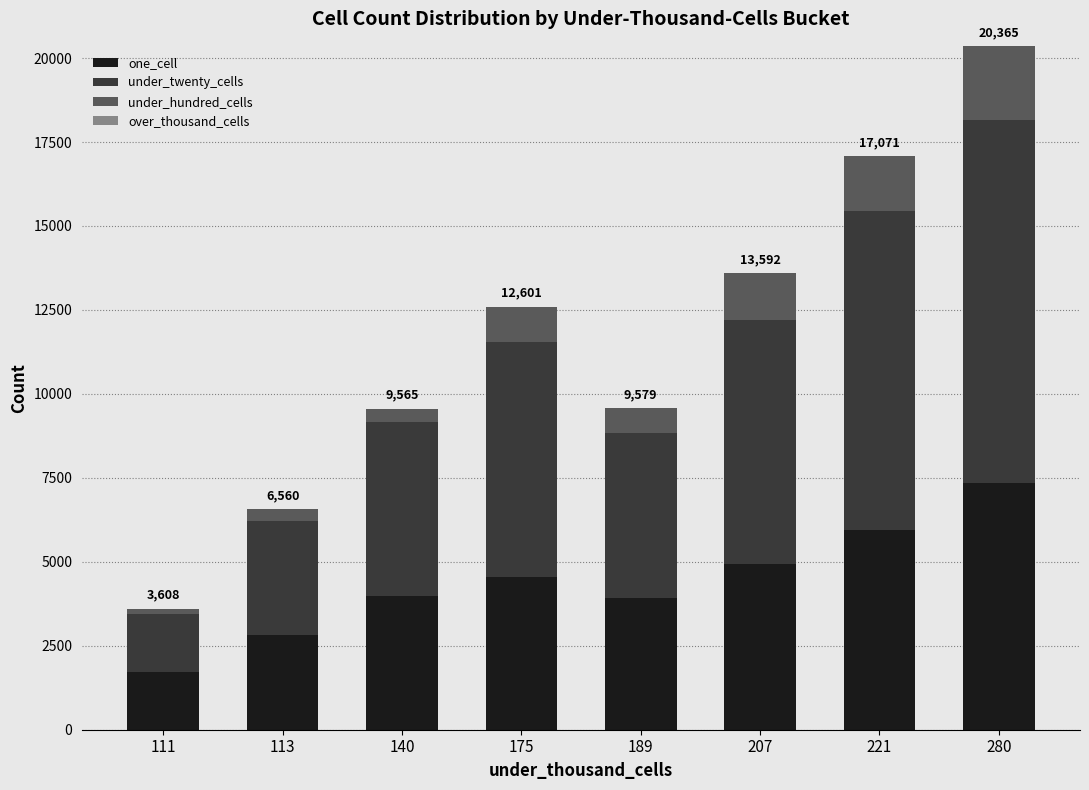

What is the difference between the maximum and minimum values in the one_cell series?

5616